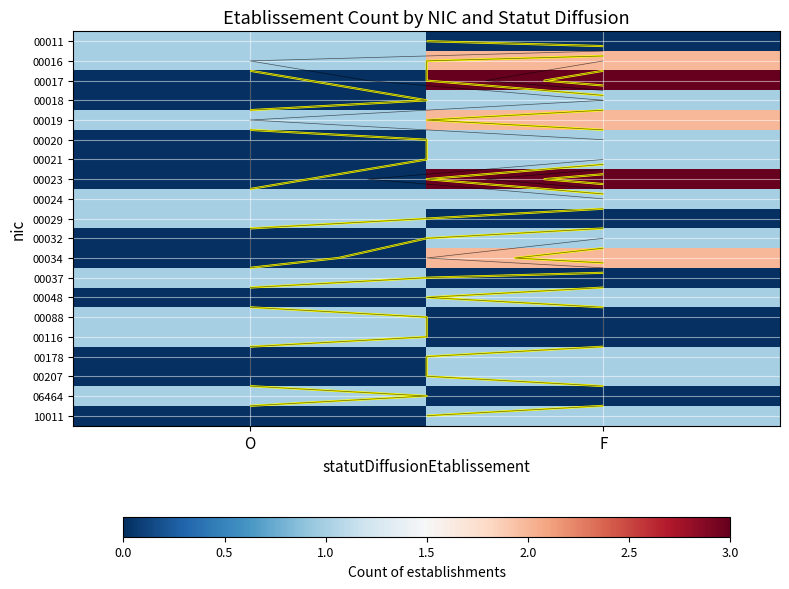

How many values in 00088 are above zero?

1